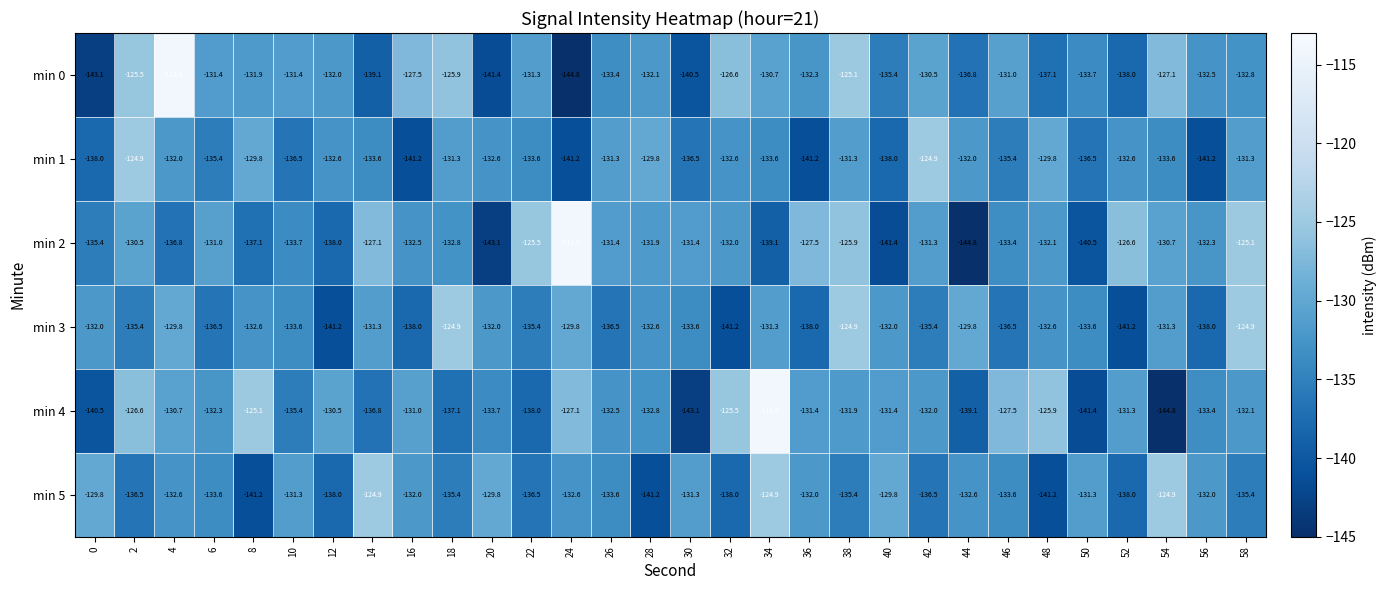

What value does the min 2 series have at 4?

-136.8